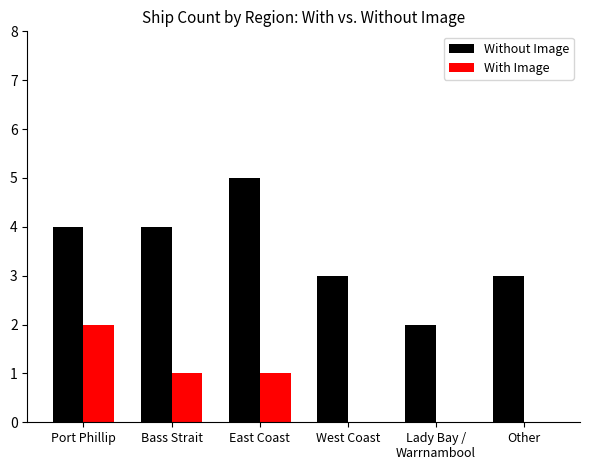

Reading left to right, transcribe all the data shown in this chart.

Without Image: Port Phillip=4	Bass Strait=4	East Coast=5	West Coast=3	Lady Bay /
Warrnambool=2	Other=3
With Image: Port Phillip=2	Bass Strait=1	East Coast=1	West Coast=0	Lady Bay /
Warrnambool=0	Other=0